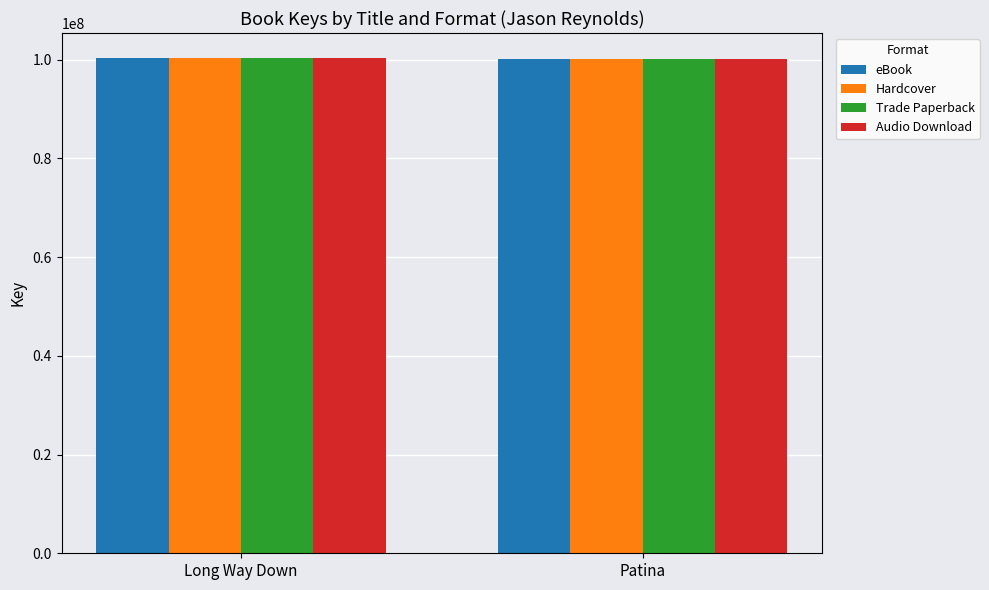

The value of eBook at Long Way Down is 33057344. True or false?

False